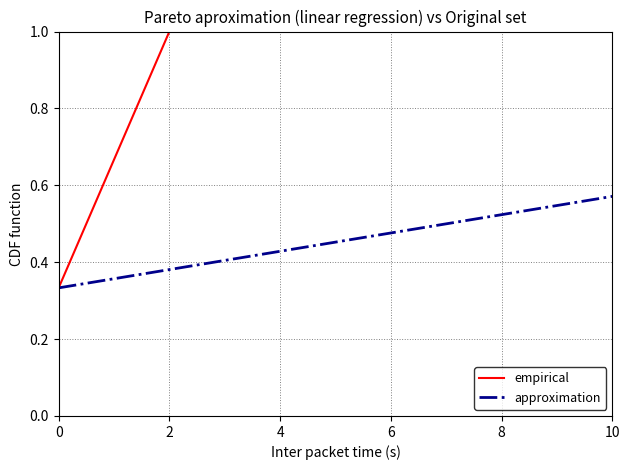

List the series in order of their overall mean, lowest first.

approximation, empirical